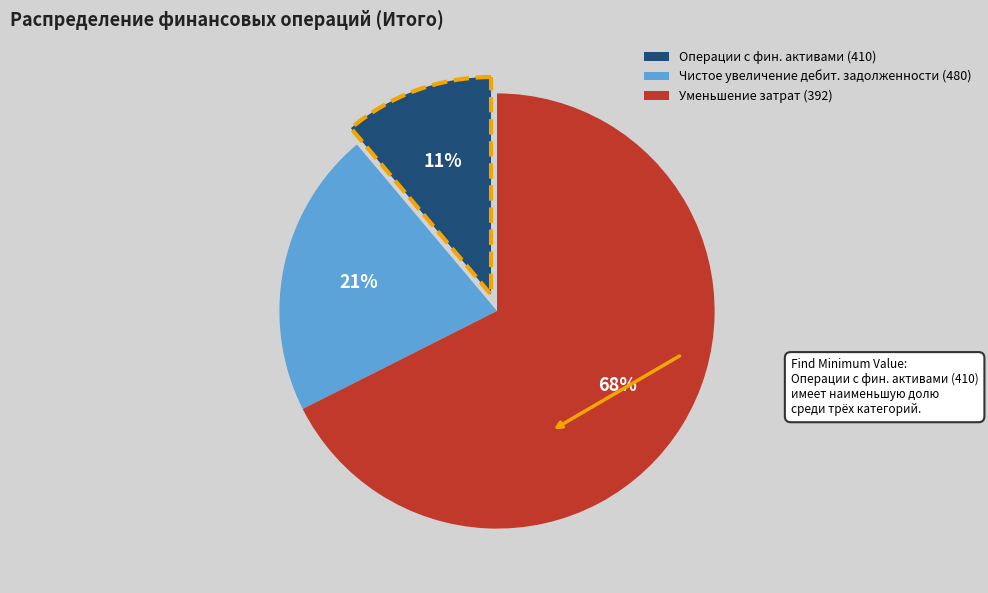

Is there any slice that represents more than half of the pie?

Yes